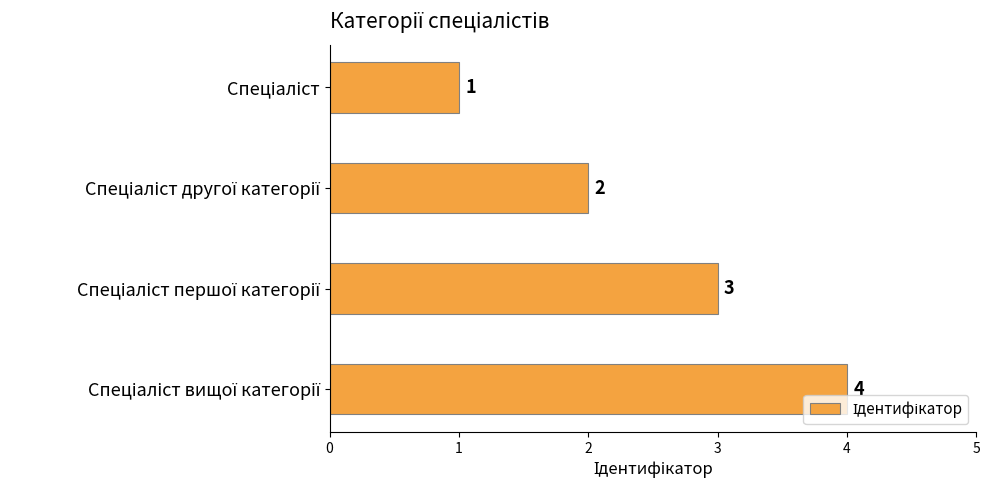

What is the value of the 3rd bar from the top?

3